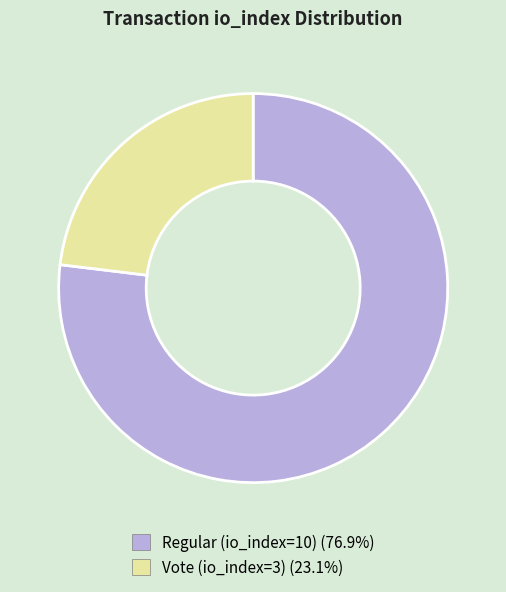

What is the ratio of the value at Vote (io_index=3) to the value at Regular (io_index=10)?

0.3